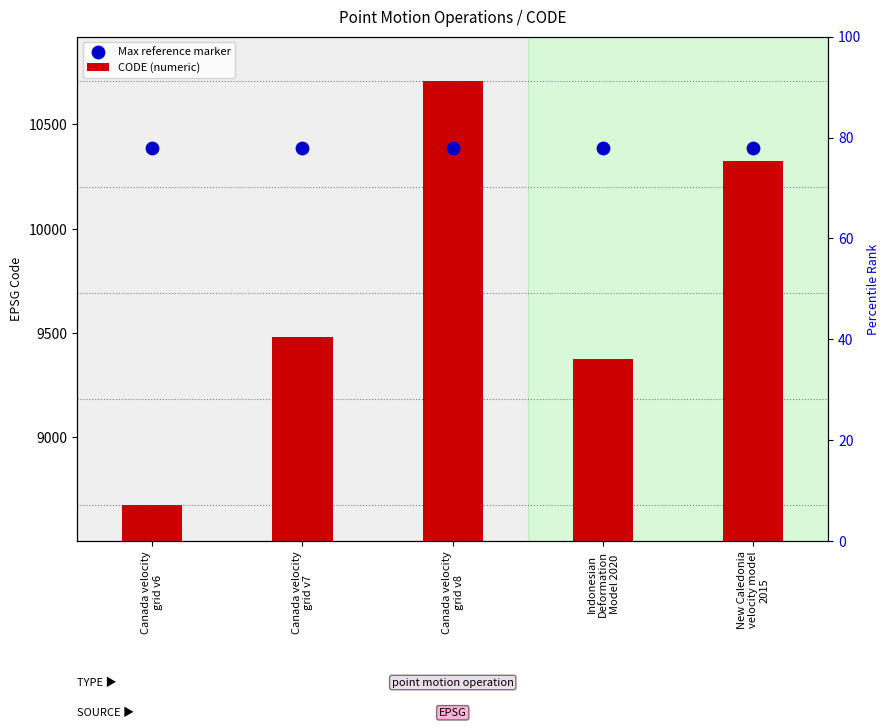

Is the value of CODE (numeric) at Canada velocity
grid v7 greater than the value of Max reference marker at Canada velocity
grid v7?

No